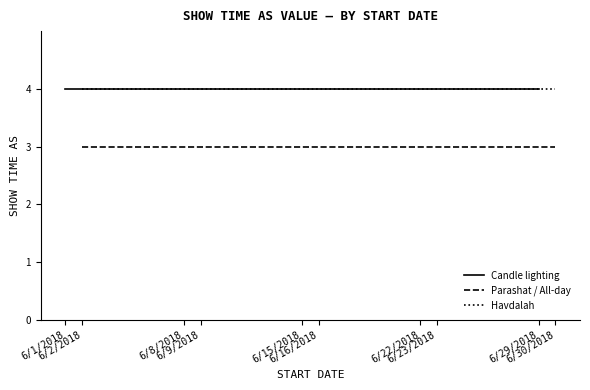

The Parashat / All-day series shows 3 at 6/2/2018. True or false?

True